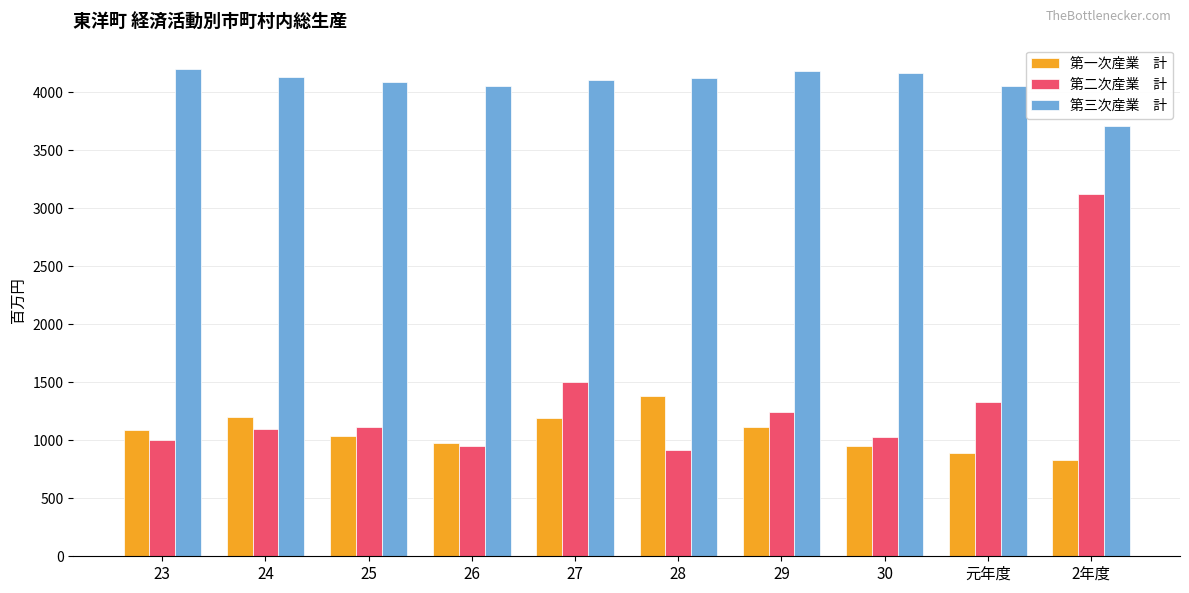

What is the total value across all series at 26?

5968